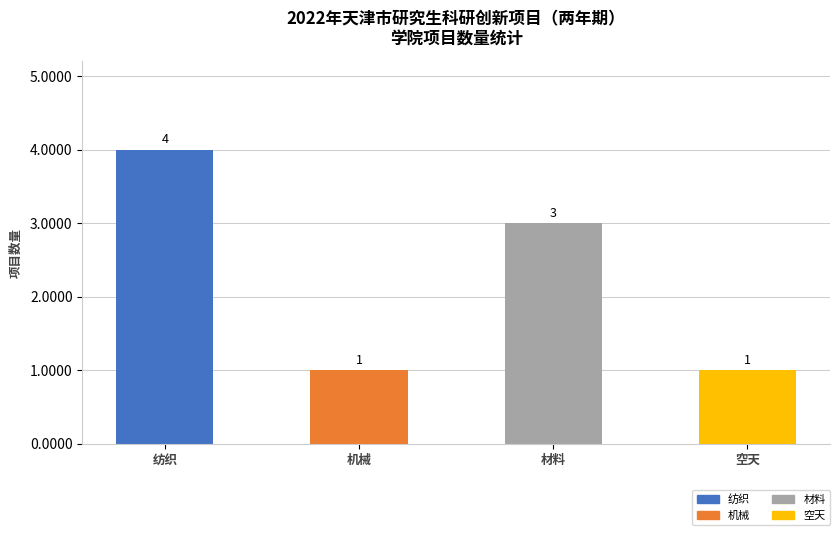

What is the value of the 4th bar from the left?

1